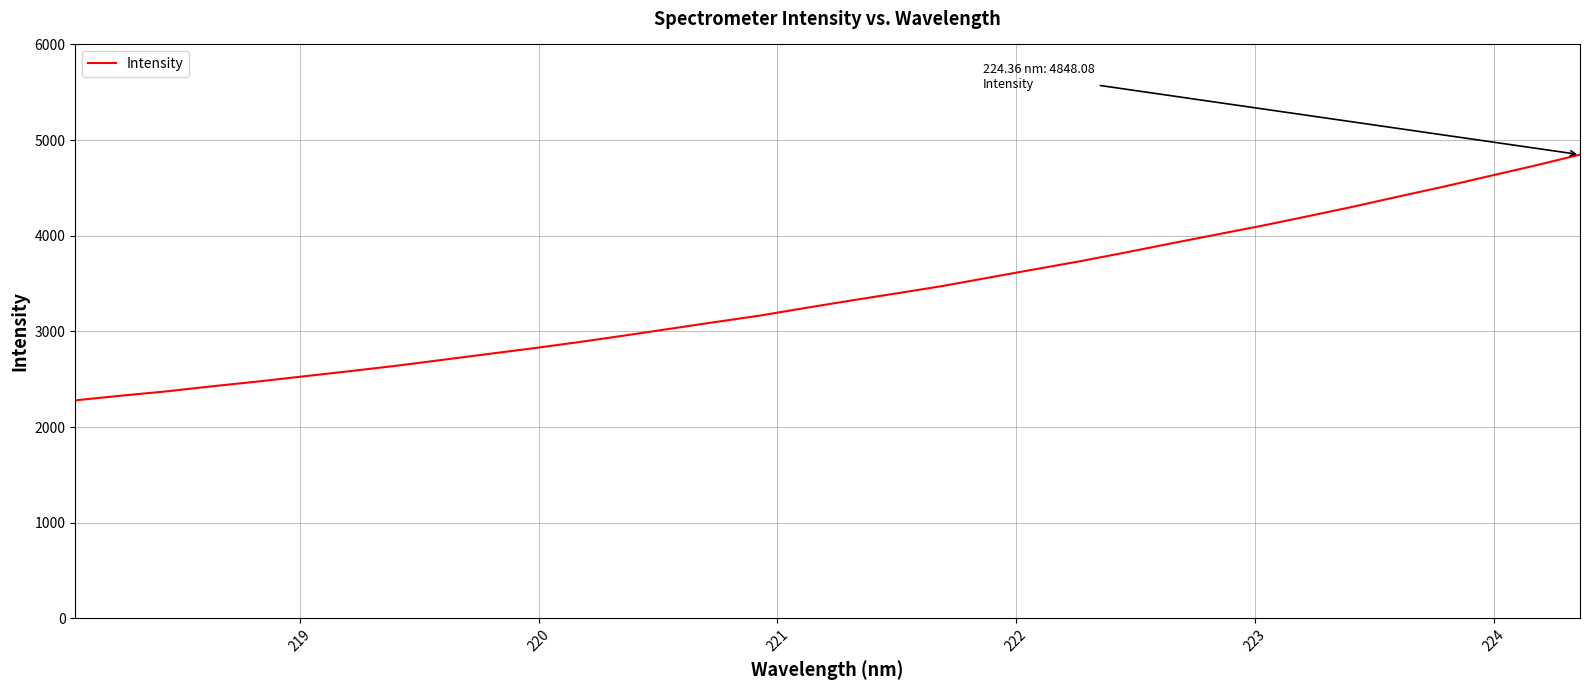

Reading left to right, extract all data points from this chart.

2279.8	2328.2	2373.7	2426.8	2476.5	2530.3	2583.9	2639.5	2700.0	2761.5	2821.9	2886.4	2954.5	3025.5	3096.4	3165.3	3245.5	3323.0	3397.9	3474.1	3560.7	3646.7	3731.6	3823.0	3917.8	4010.9	4103.3	4201.8	4301.9	4408.5	4512.7	4622.9	4732.5	4848.1